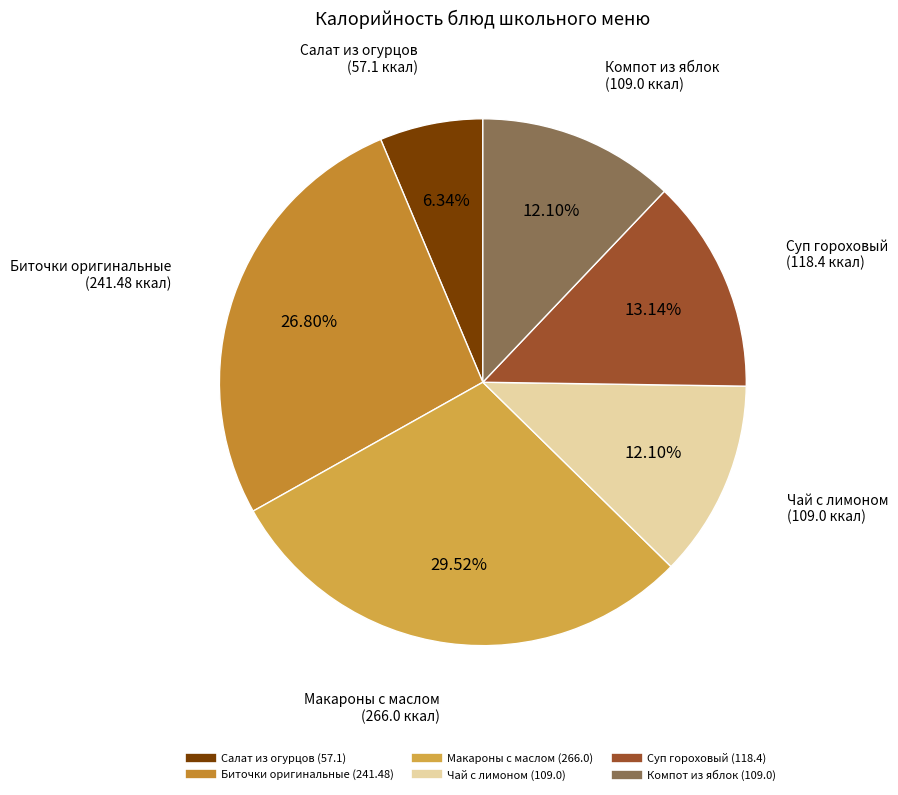

Is there a majority slice in this chart?

No